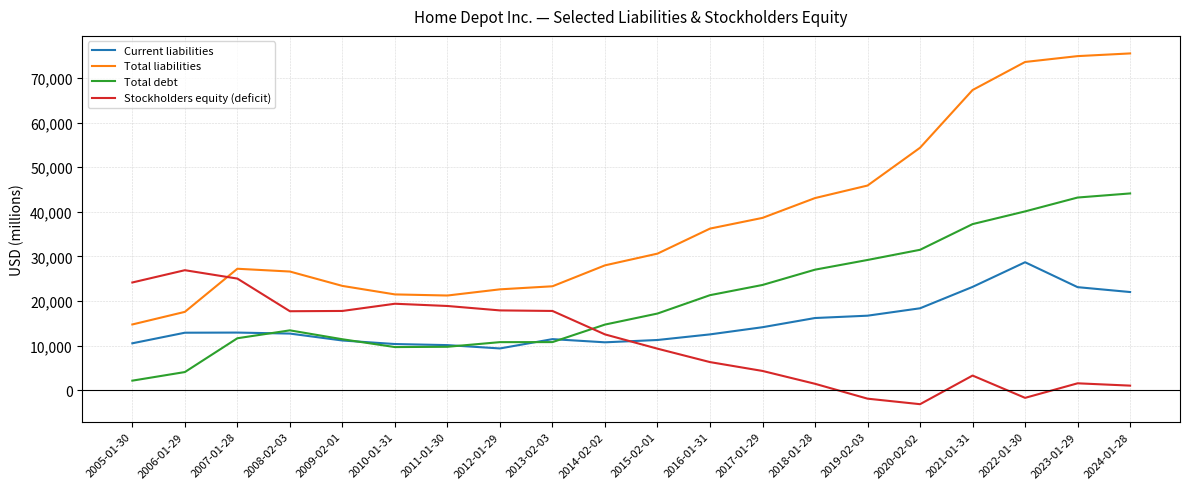

Where is Total debt nearest to the value 23135?

2017-01-29